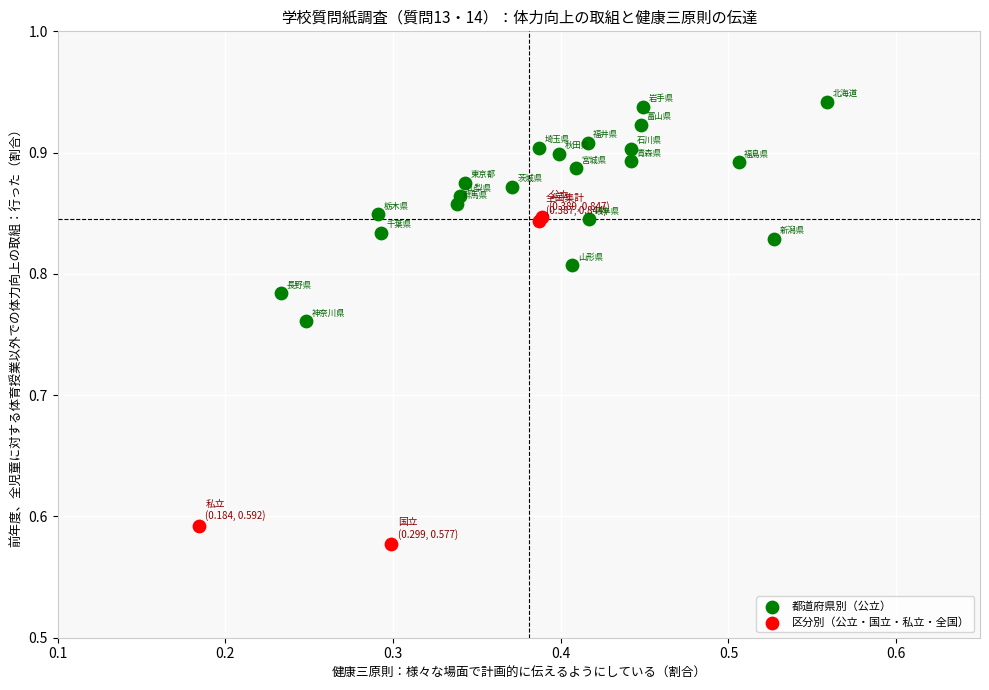

Which series reaches the maximum Y coordinate?

都道府県別（公立）